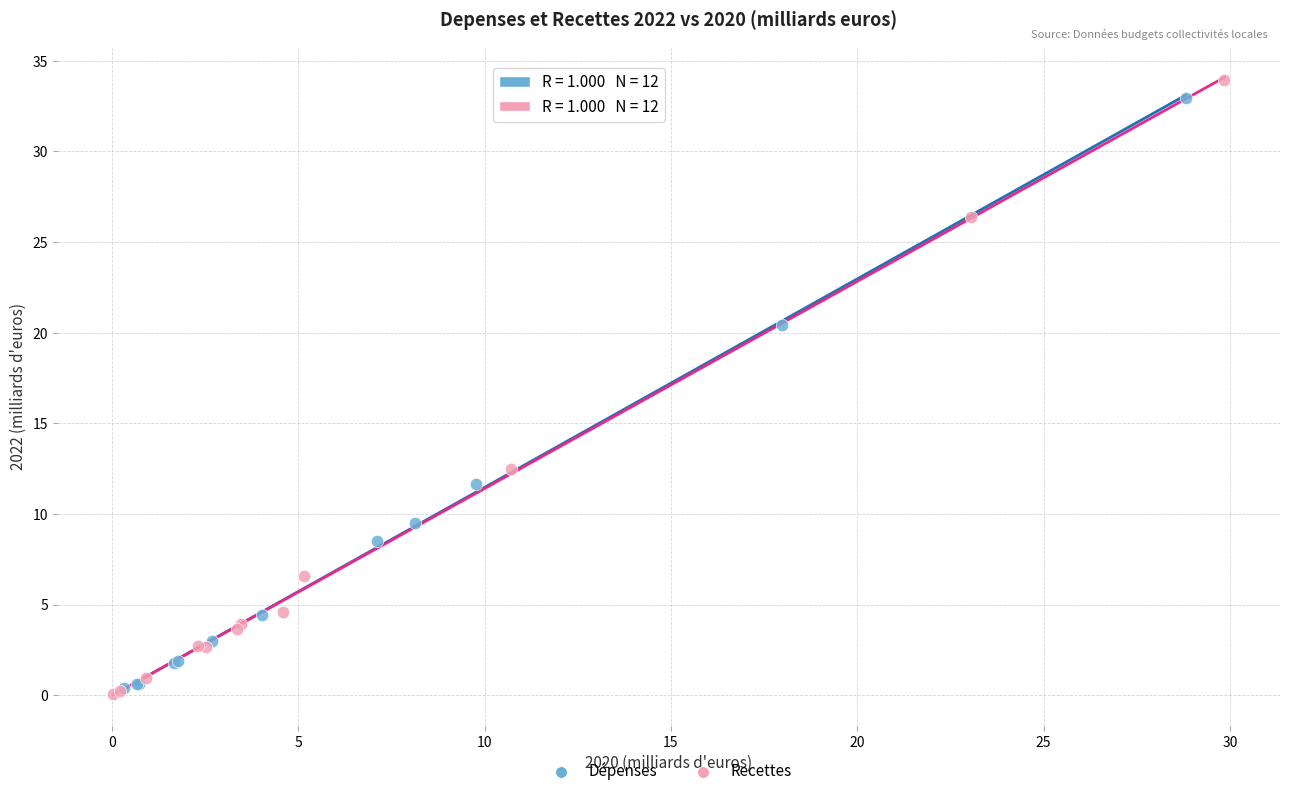

Which series has the widest spread of Y values?

Recettes